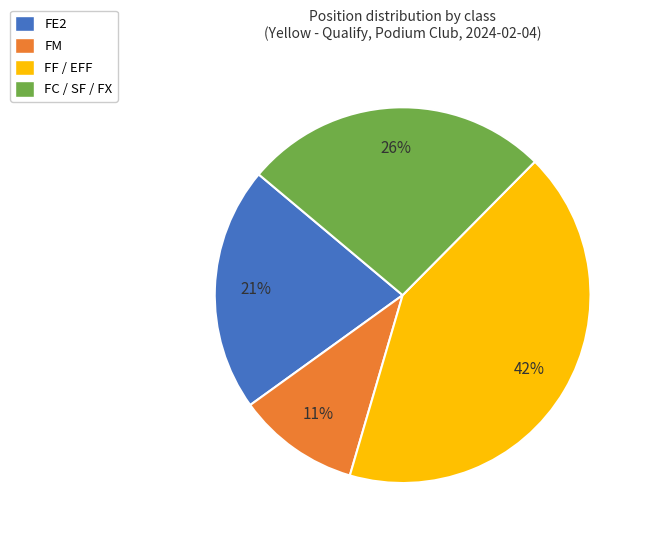

True or false: FE2 accounts for 21% of the total.

True